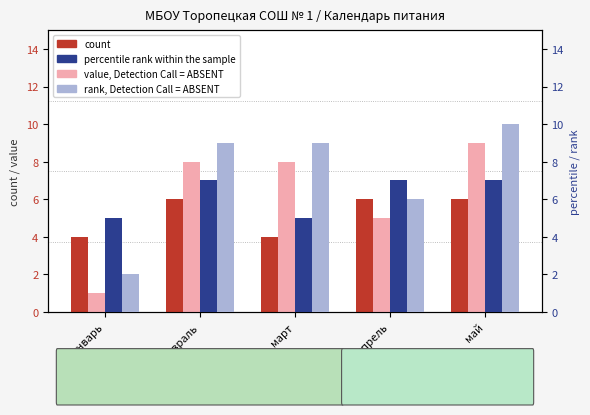

What is the difference between the highest and lowest values at март?

5